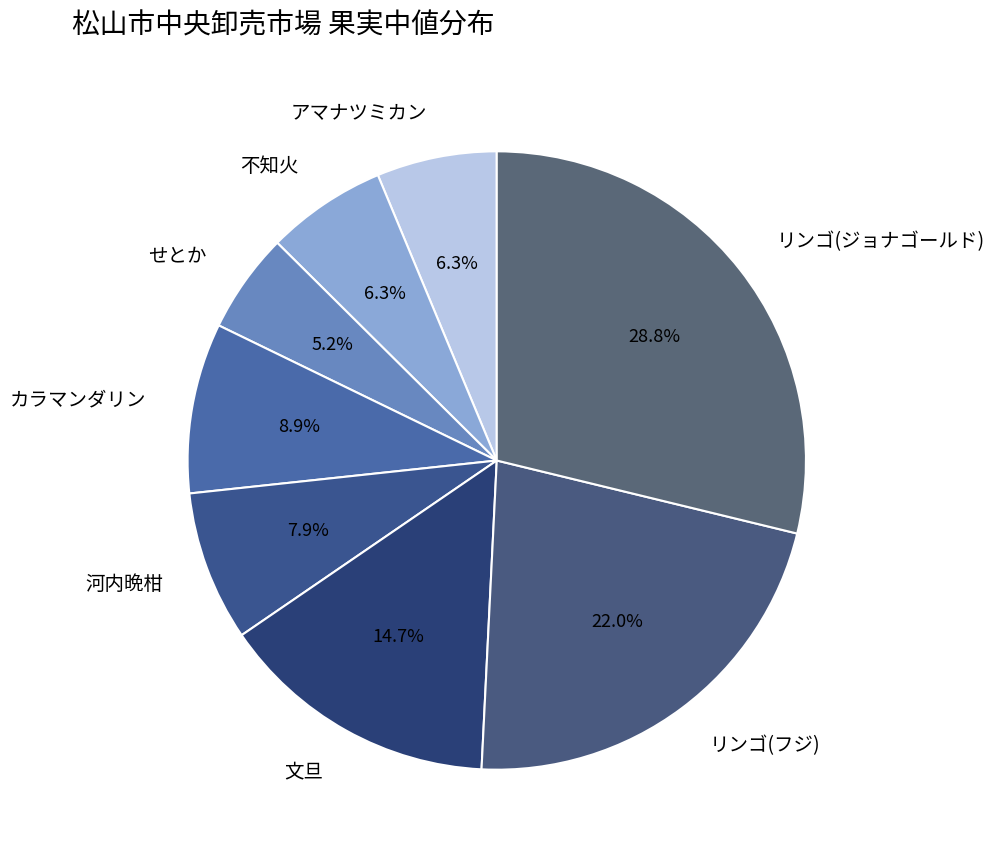

To the nearest percent, what portion does 河内晩柑 represent?

8%